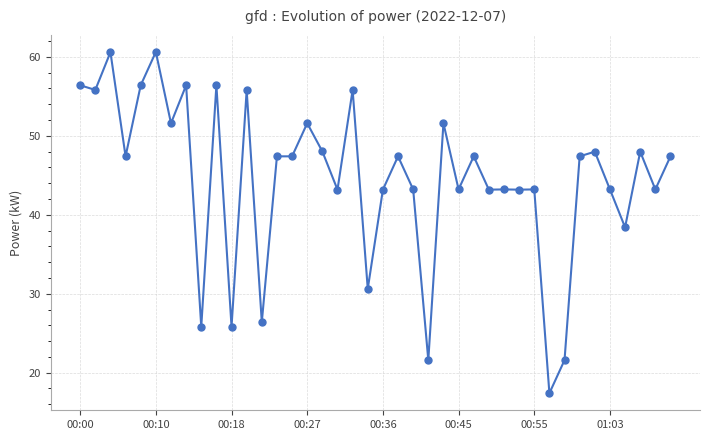

What is the sum of all values?

1784.4